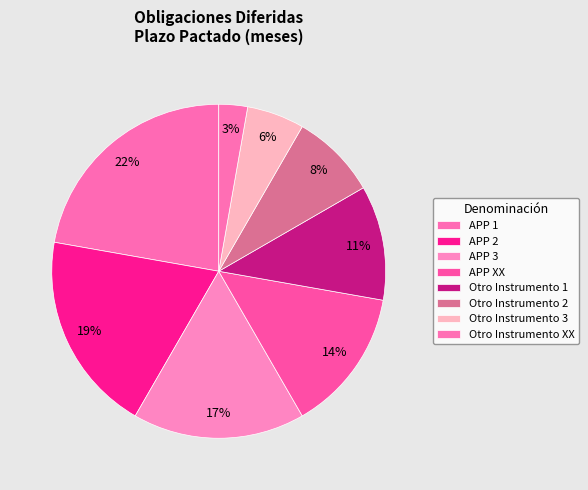

Does Otro Instrumento 2 account for over 50% of the chart?

No